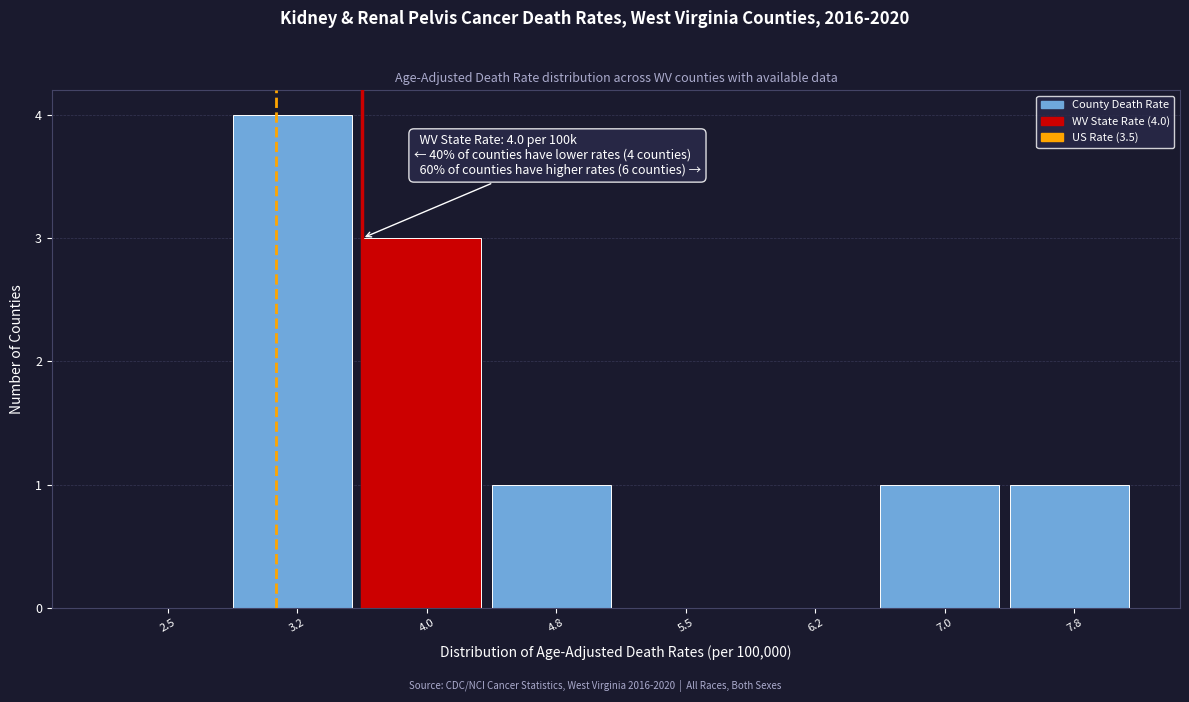

Reading left to right, list all the values displayed in this chart.

2.5=0	3.2=4	4.0=3	4.8=1	5.5=0	6.2=0	7.0=1	7.8=1